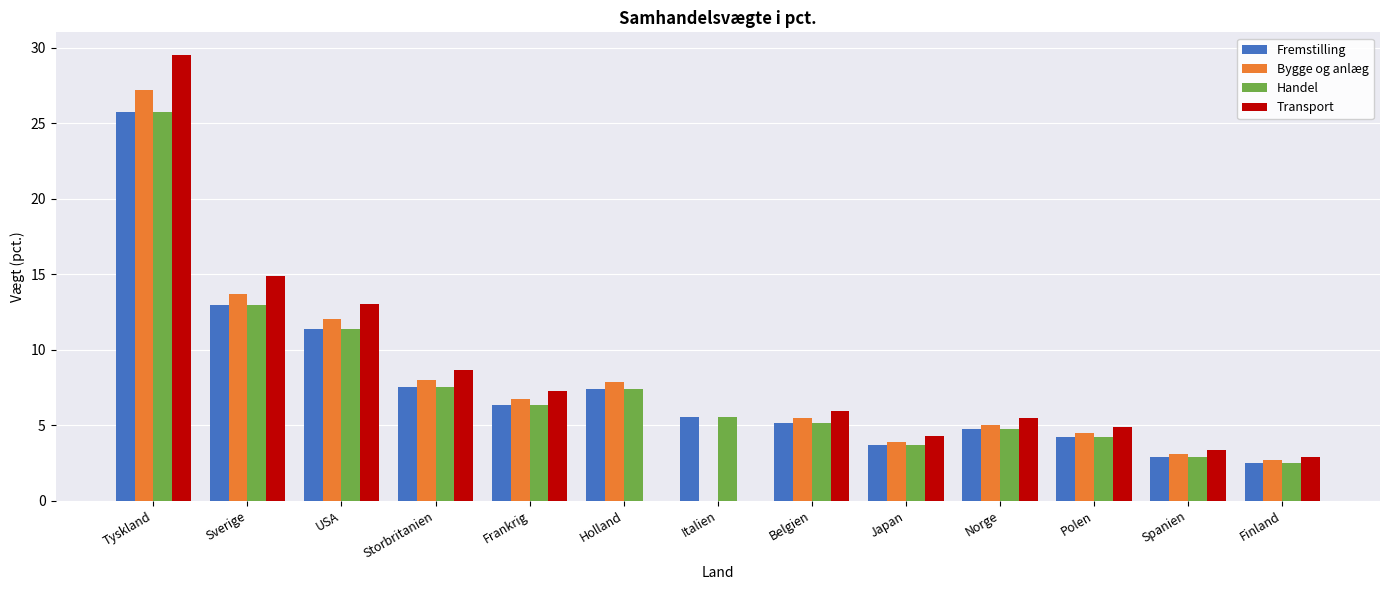

At which label does Fremstilling reach its peak?

Tyskland